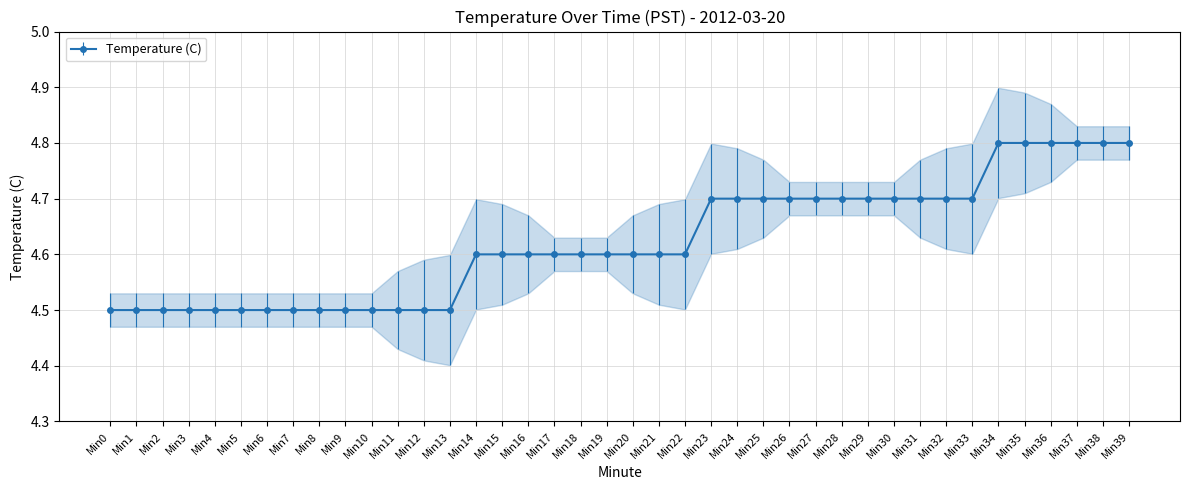

What is the difference between the second highest and minimum values?

0.3